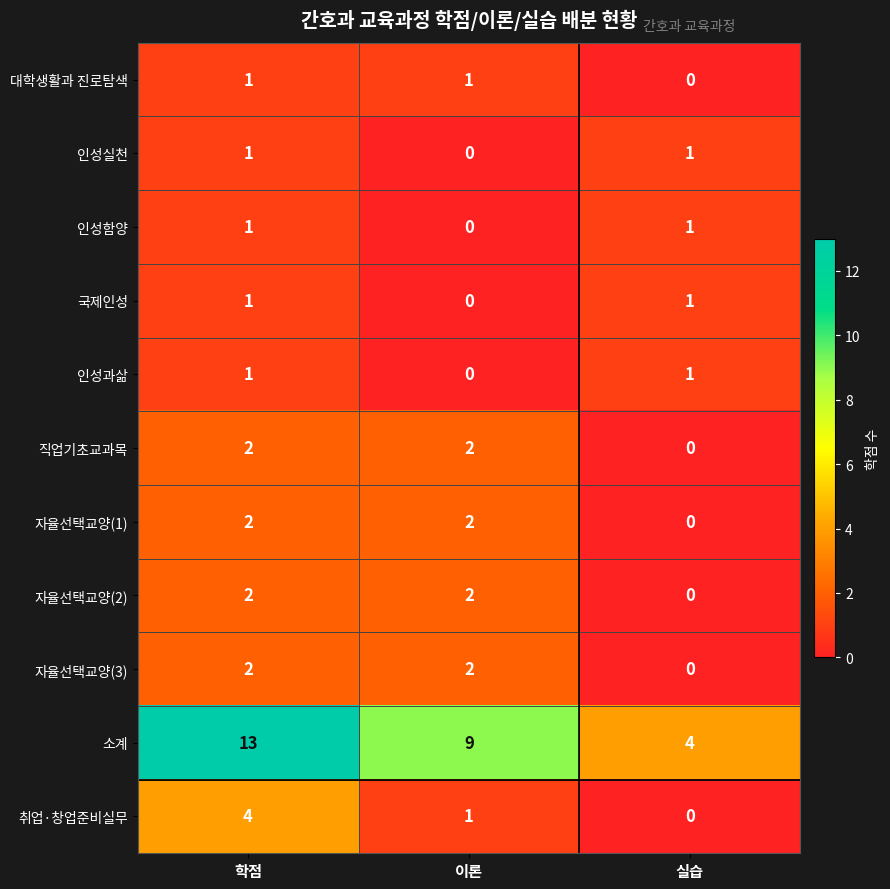

What is the greatest value displayed?

13